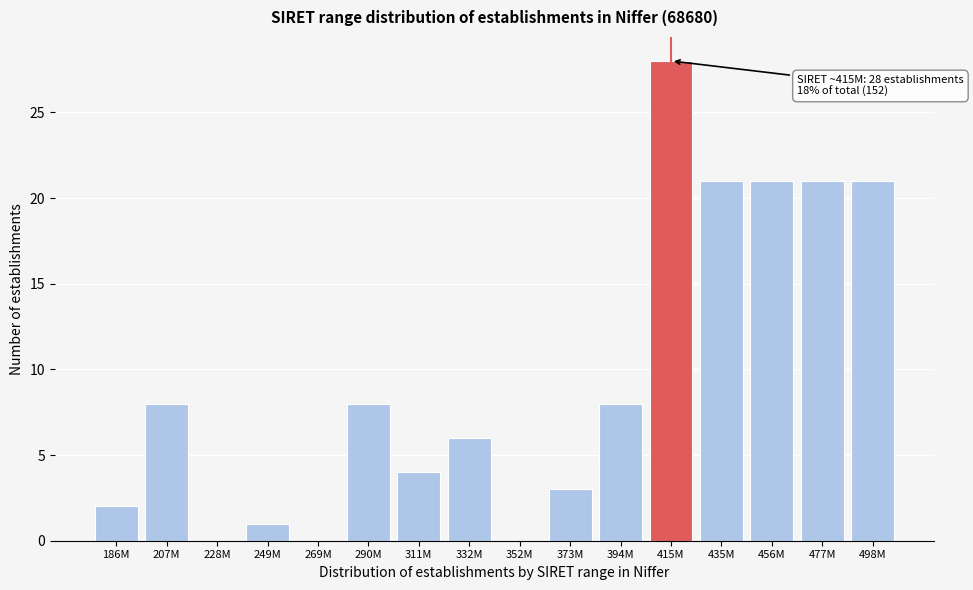

Reading left to right, list all the values displayed in this chart.

186M=2	207M=8	228M=0	249M=1	269M=0	290M=8	311M=4	332M=6	352M=0	373M=3	394M=8	415M=28	435M=21	456M=21	477M=21	498M=21